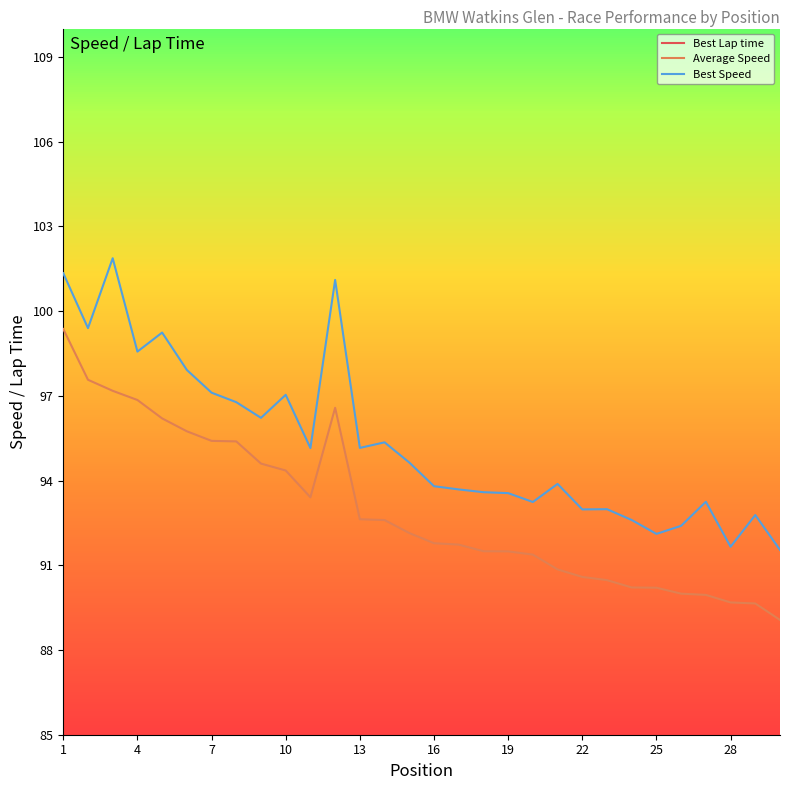

What is the value of the Average Speed point at the 21st from the left?

90.9